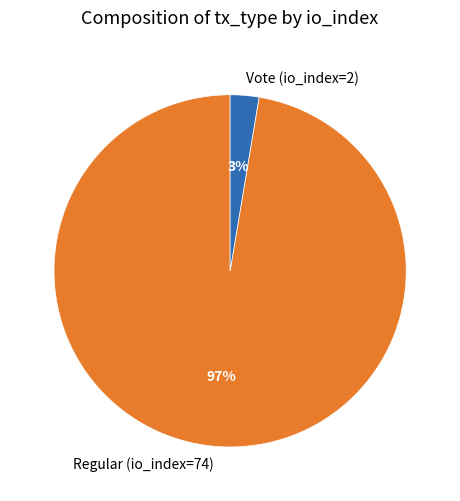

Is there any slice that represents more than half of the pie?

Yes